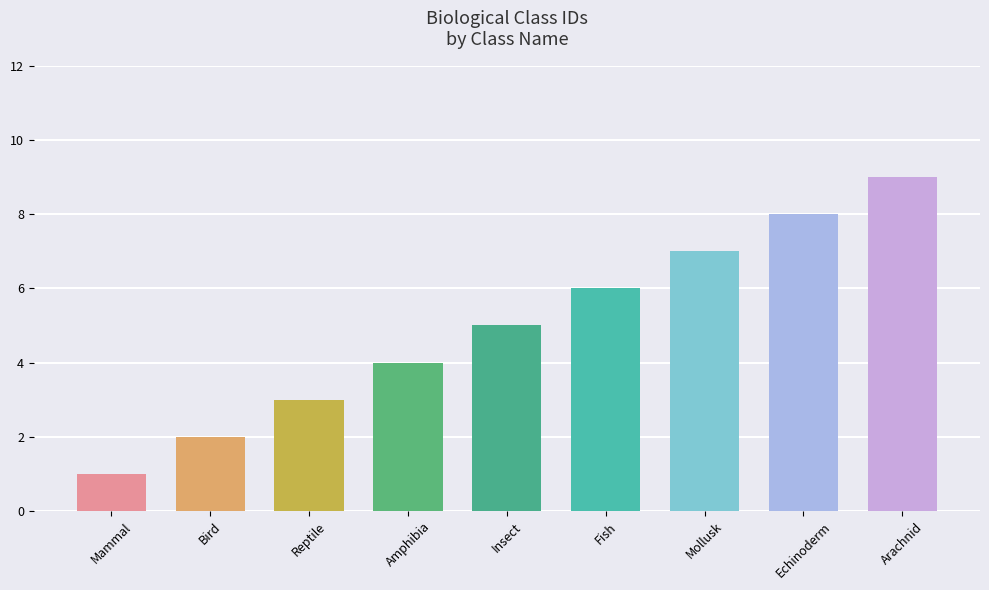

How many bars are there in total?

9